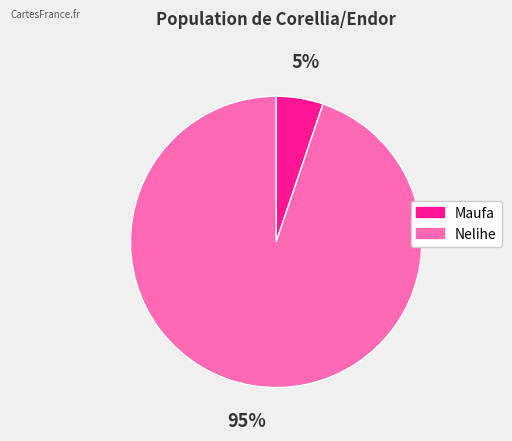

What percentage is the Nelihe slice, to the nearest percent?

95%